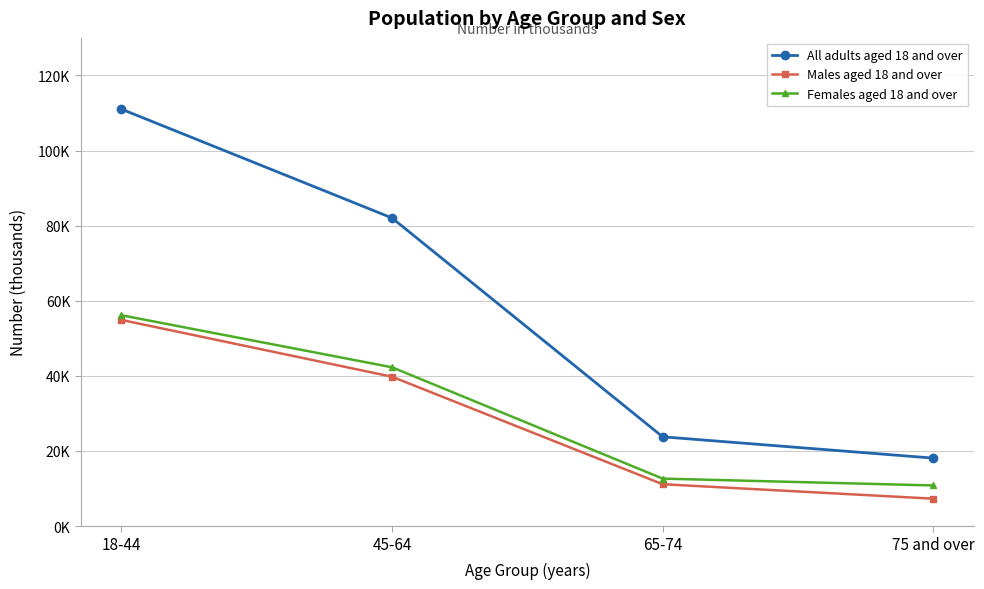

Reading left to right, what are all the values shown in this chart?

All adults aged 18 and over: 18-44=111034	45-64=82038	65-74=23760	75 and over=18089
Males aged 18 and over: 18-44=54892	45-64=39761	65-74=11133	75 and over=7285
Females aged 18 and over: 18-44=56142	45-64=42277	65-74=12628	75 and over=10804